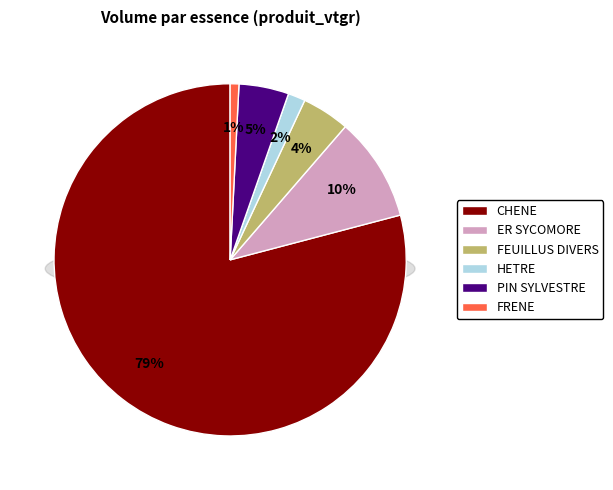

What is the total percentage of FRENE and ER SYCOMORE?

10.4%